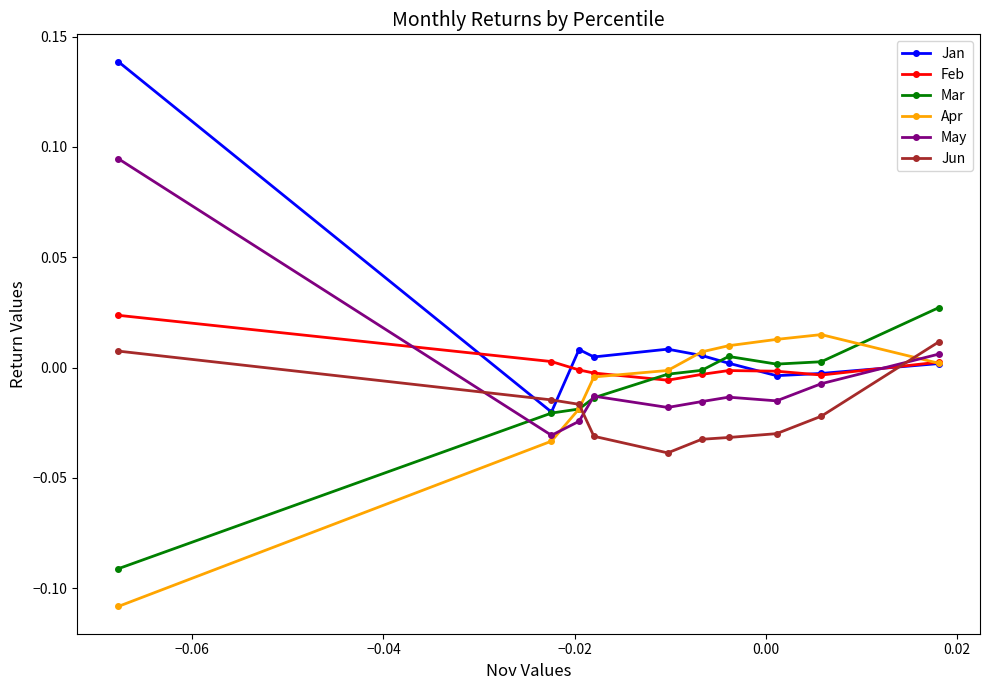

Which series has the widest spread of values?

Jan